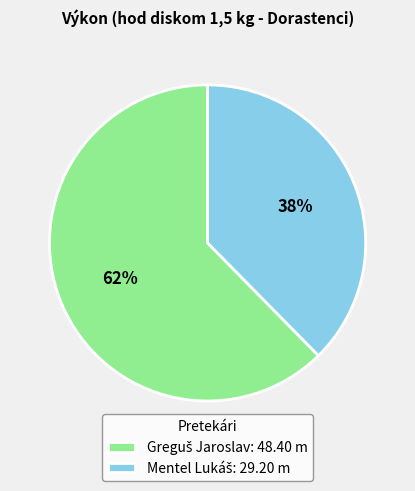

Does any single category account for the majority?

Yes